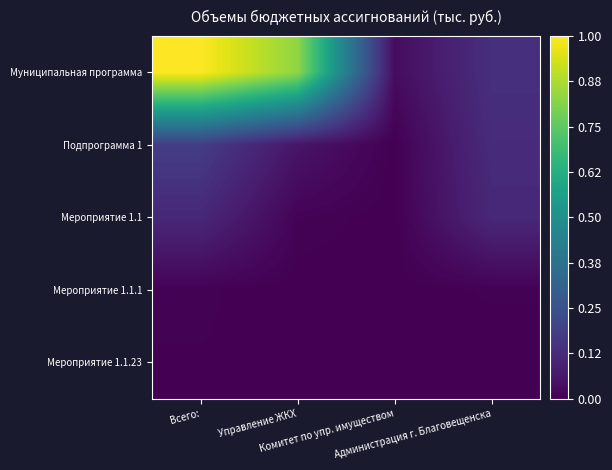

Reading left to right, what are all the values shown in this chart?

Муниципальная программа: Всего:=1.0	Управление ЖКХ=0.8	Комитет по упр. имуществом=0.0	Администрация г. Благовещенска=0.1
Подпрограмма 1: Всего:=0.2	Управление ЖКХ=0.1	Комитет по упр. имуществом=0.0	Администрация г. Благовещенска=0.1
Мероприятие 1.1: Всего:=0.1	Управление ЖКХ=0.0	Комитет по упр. имуществом=0.0	Администрация г. Благовещенска=0.1
Мероприятие 1.1.1: Всего:=0.0	Управление ЖКХ=0.0	Комитет по упр. имуществом=0.0	Администрация г. Благовещенска=0.0
Мероприятие 1.1.23: Всего:=0.0	Управление ЖКХ=0.0	Комитет по упр. имуществом=0.0	Администрация г. Благовещенска=0.0